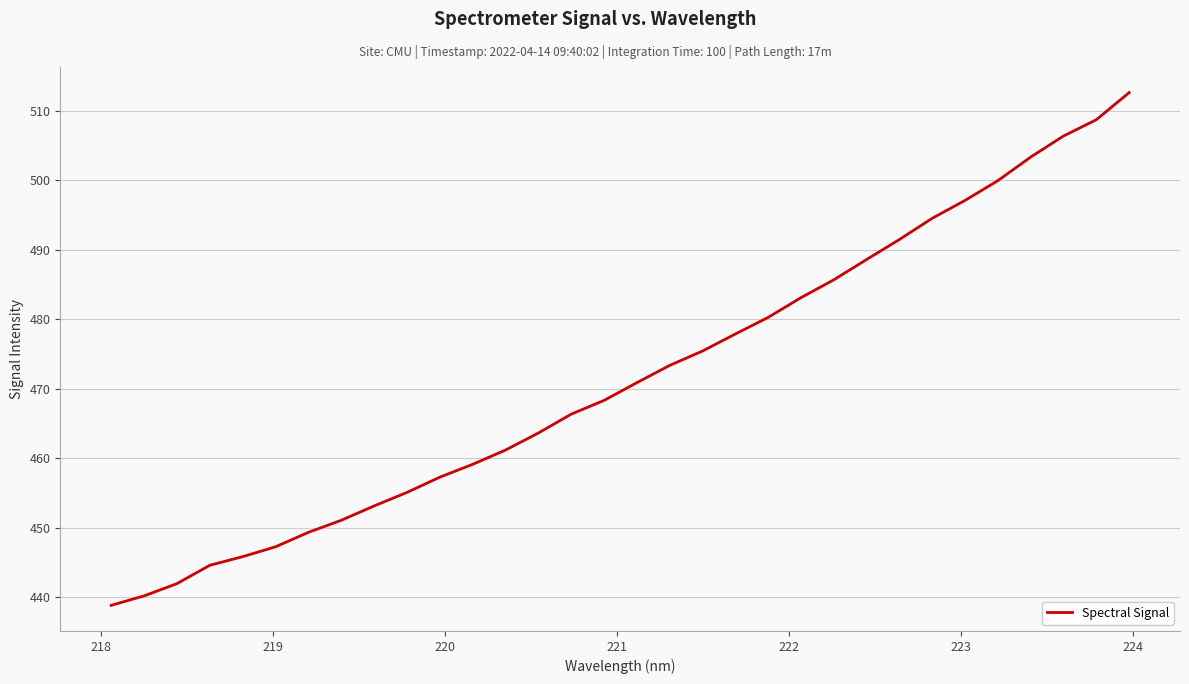

What is the difference between the maximum and minimum values?

73.8